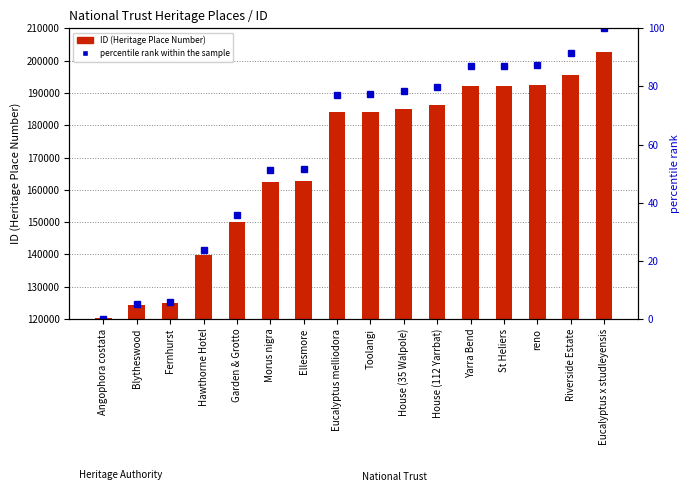

The percentile rank within the sample series shows 3.1 at Fernhurst. True or false?

False